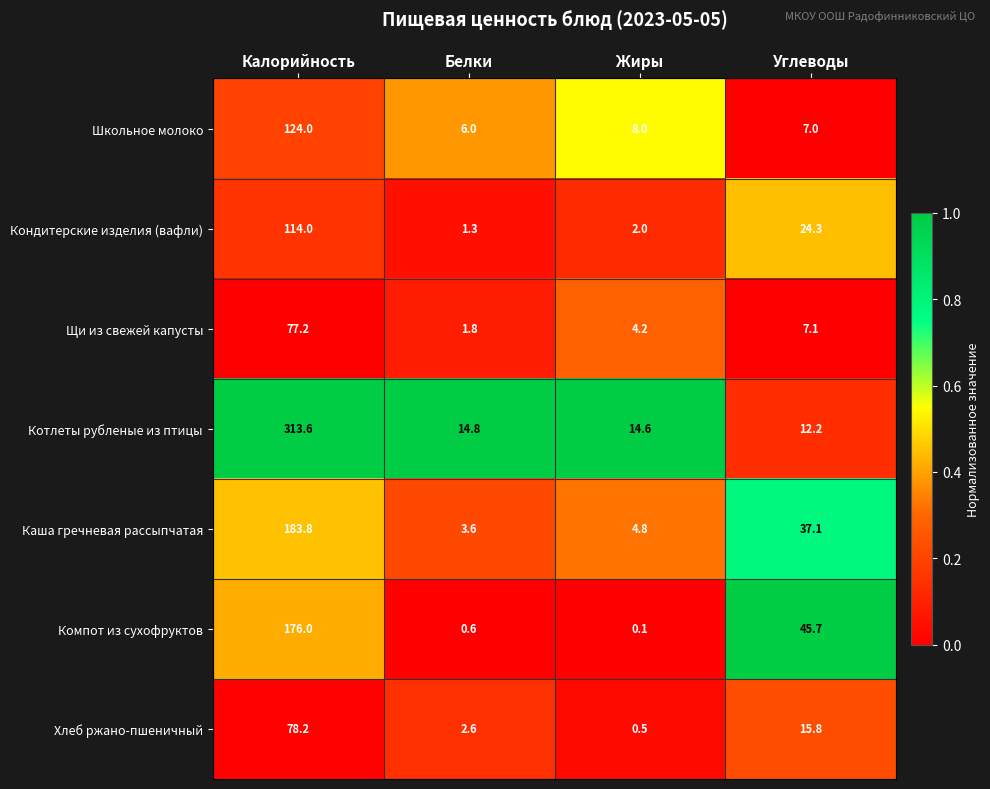

Rank the series at Калорийность from lowest to highest value.

Щи из свежей капусты, Хлеб ржано-пшеничный, Кондитерские изделия (вафли), Школьное молоко, Компот из сухофруктов, Каша гречневая рассыпчатая, Котлеты рубленые из птицы